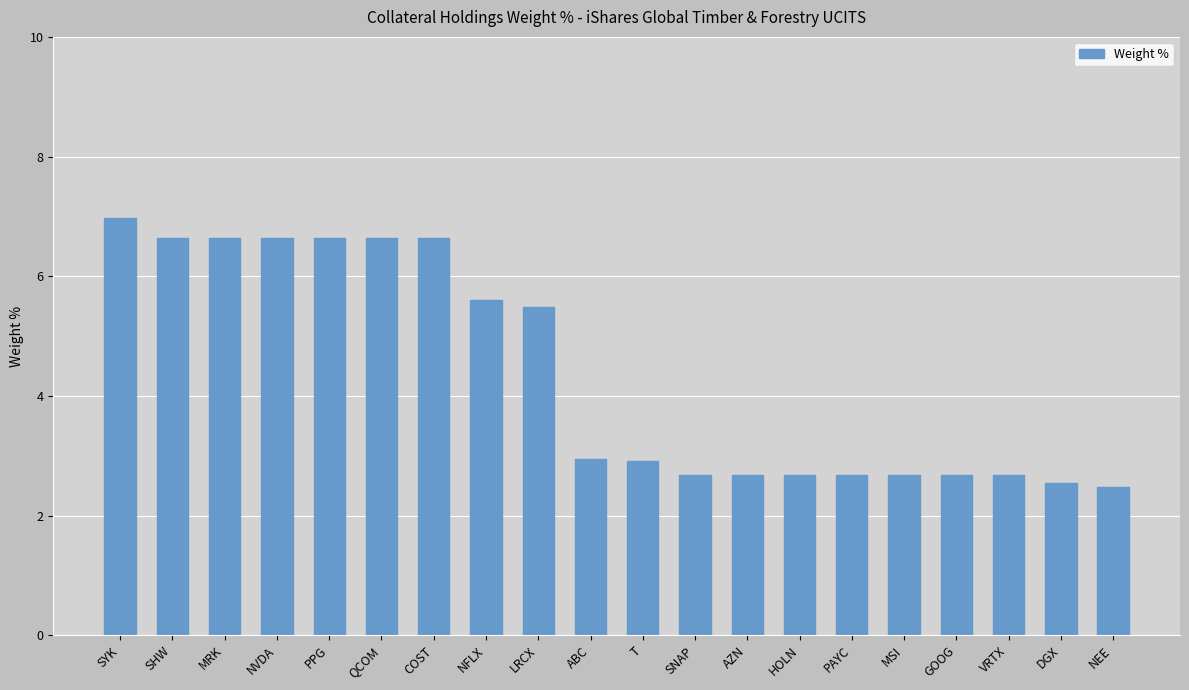

Does the chart contain any negative values?

No